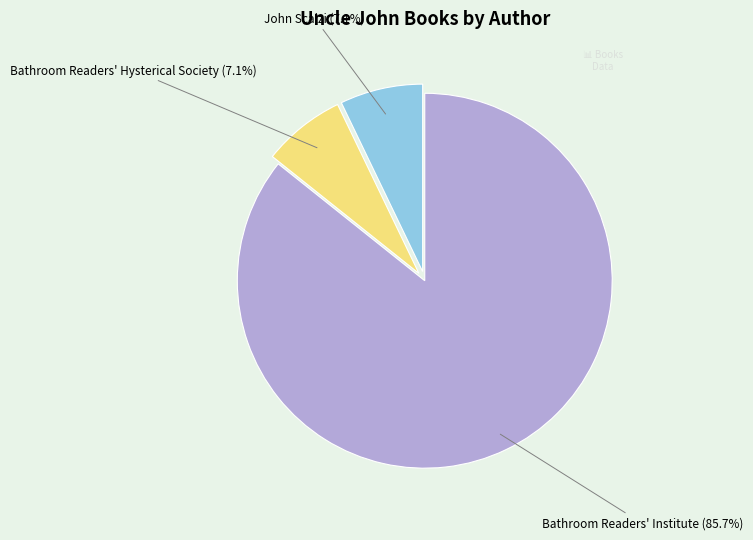

Which has a higher value, Bathroom Readers' Institute or John Scalzi?

Bathroom Readers' Institute